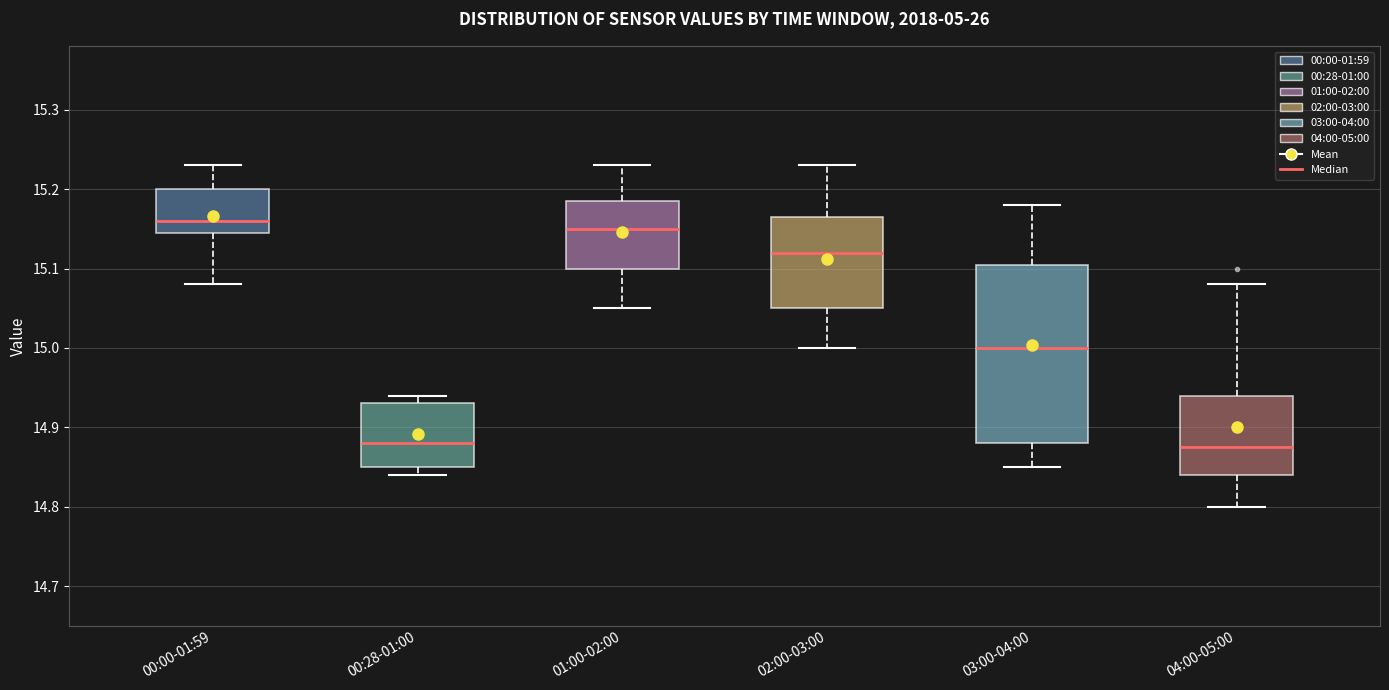

Reading left to right, read every box against the y-axis: the position of its median line, the range the box covers, and the ends of its whiskers. The values are not printed on the chart, so give them approximately, as read against the axis.

00:00-01:59: median 15.16, box 15.15 to 15.20, whiskers 15.08 to 15.23
00:28-01:00: median 14.88, box 14.85 to 14.93, whiskers 14.84 to 14.94
01:00-02:00: median 15.15, box 15.10 to 15.19, whiskers 15.05 to 15.23
02:00-03:00: median 15.12, box 15.05 to 15.17, whiskers 15.00 to 15.23
03:00-04:00: median 15.00, box 14.88 to 15.11, whiskers 14.85 to 15.18
04:00-05:00: median 14.88, box 14.84 to 14.94, whiskers 14.80 to 15.08